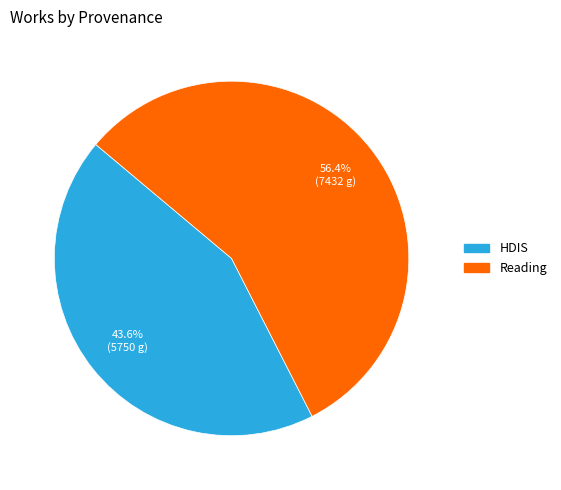

To the nearest percent, what percentage of the pie is HDIS?

44%